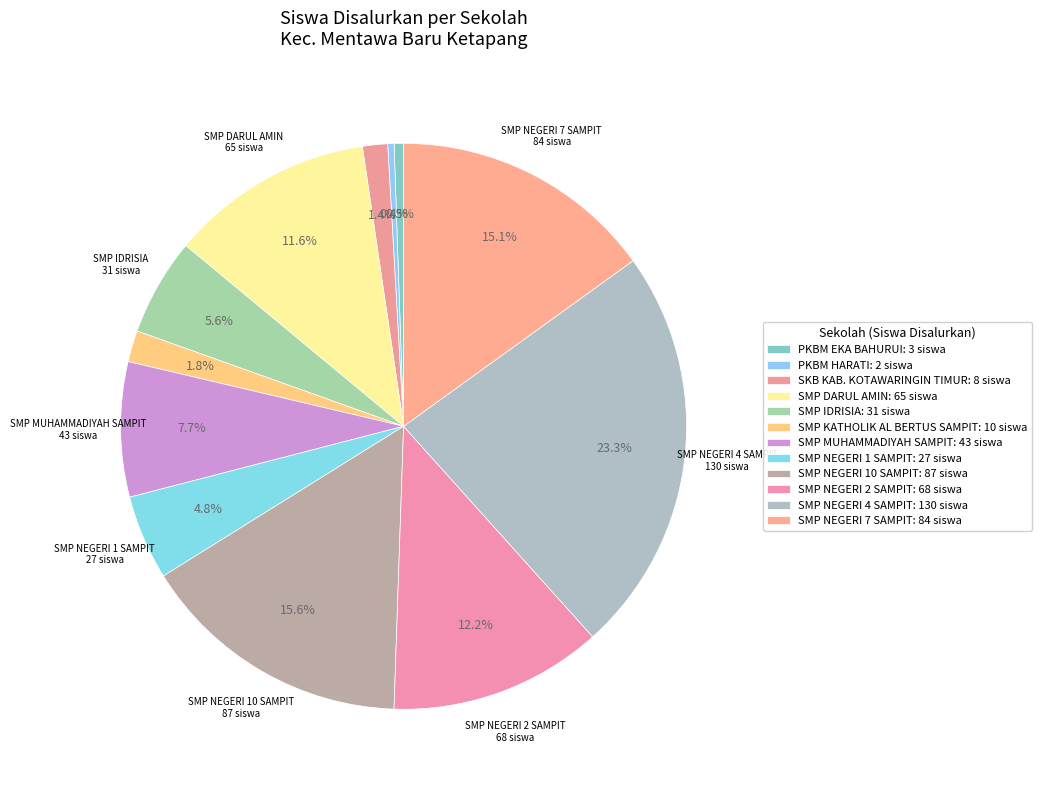

Count the number of slices in the pie.

12